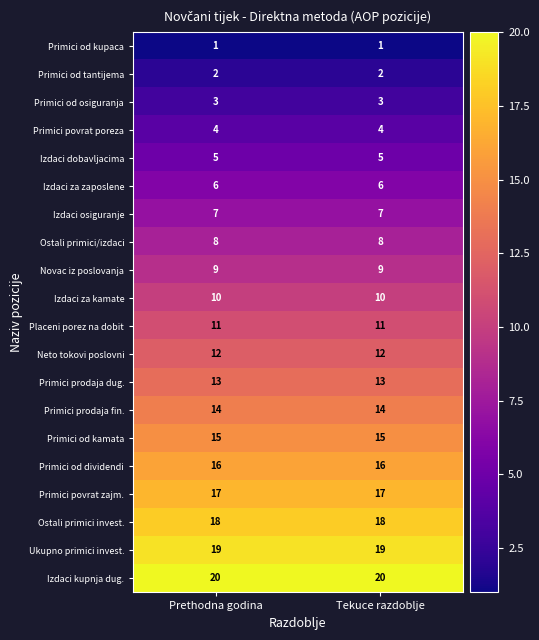

What is the average value of the Primici od dividendi series?

16